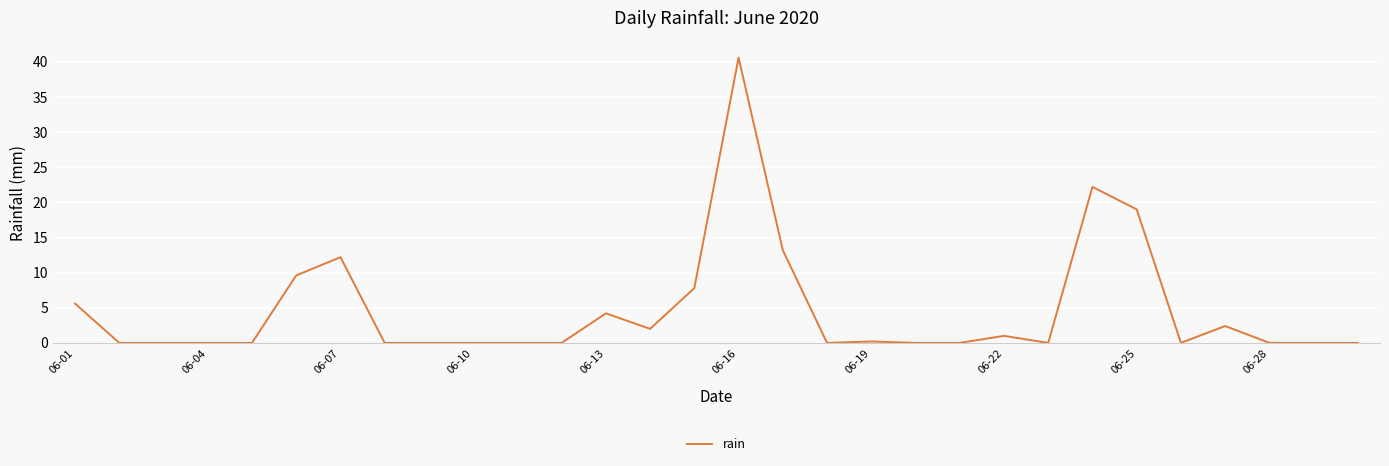

What is the greatest value displayed?

40.6